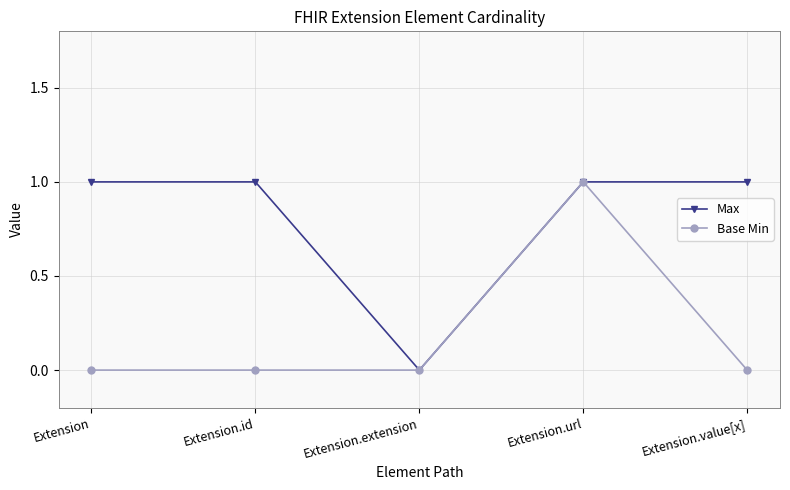

Is the value of Base Min at Extension.url greater than the value of Max at Extension.extension?

Yes